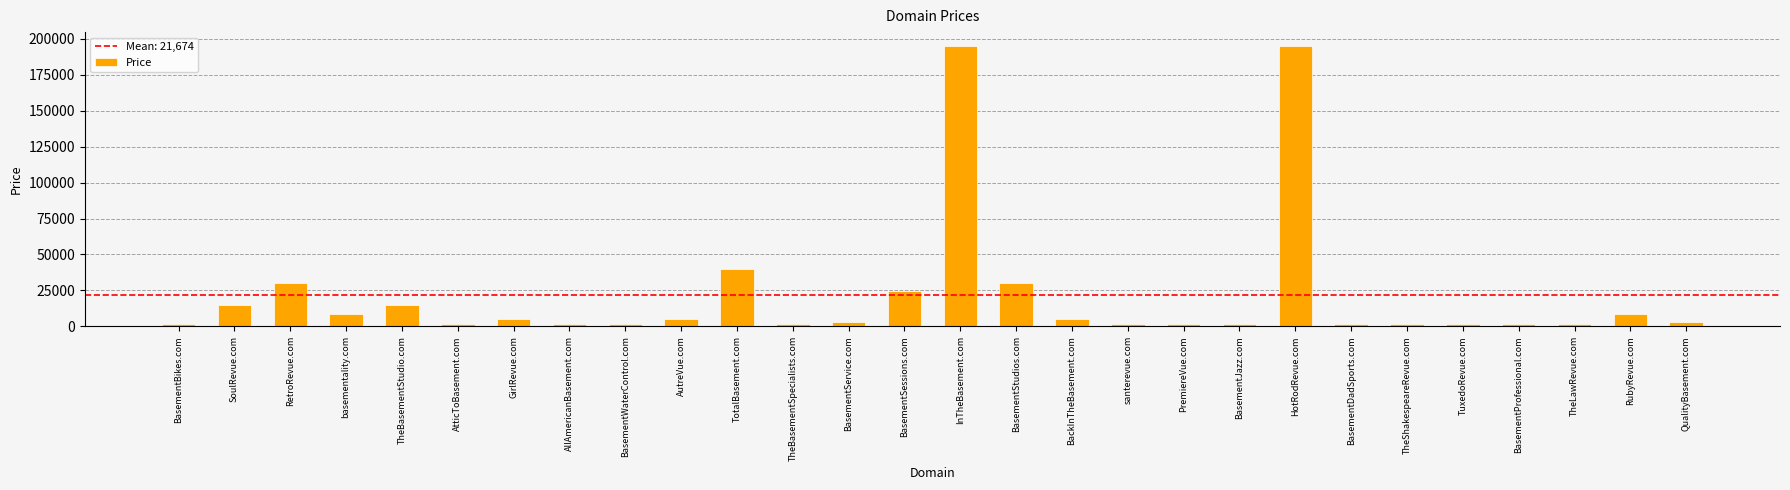

Reading left to right, extract all data points from this chart.

BasementBikes.com=1888	SoulRevue.com=14888	RetroRevue.com=29888	basementality.com=8888	TheBasementStudio.com=14888	AtticToBasement.com=1888	GirlRevue.com=4888	AllAmericanBasement.com=1888	BasementWaterControl.com=1888	AutreVue.com=4888	TotalBasement.com=39888	TheBasementSpecialists.com=1888	BasementService.com=2888	BasementSessions.com=24888	InTheBasement.com=194888	BasementStudios.com=29888	BackInTheBasement.com=4888	santerevue.com=1888	PremiereVue.com=1888	BasementJazz.com=1888	HotRodRevue.com=194888	BasementDadSports.com=1888	TheShakespeareRevue.com=1888	TuxedoRevue.com=1888	BasementProfessional.com=1888	TheLawRevue.com=1888	RubyRevue.com=8888	QualityBasement.com=2888